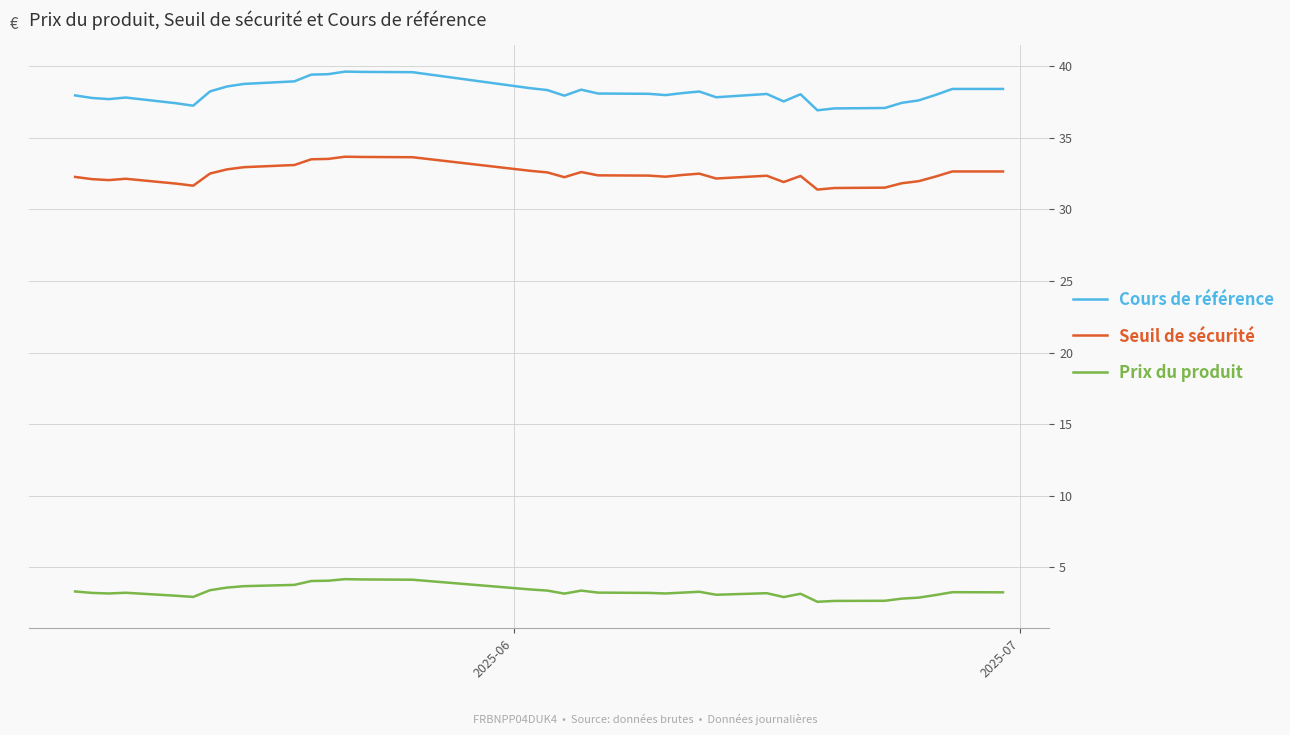

Which series has the largest total across all categories?

Cours de référence